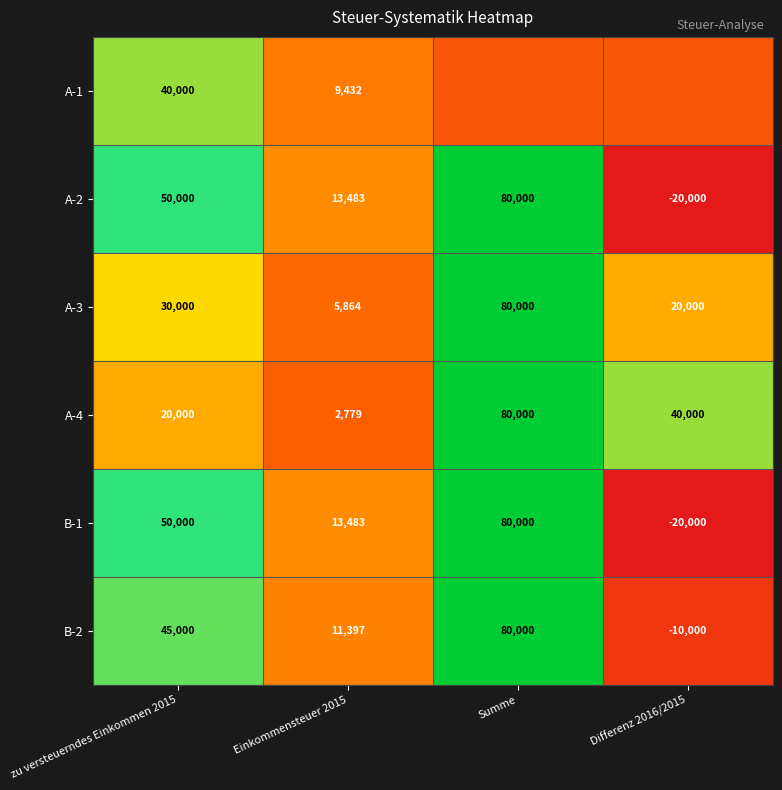

At which category is the sum across all series the highest?

Summe